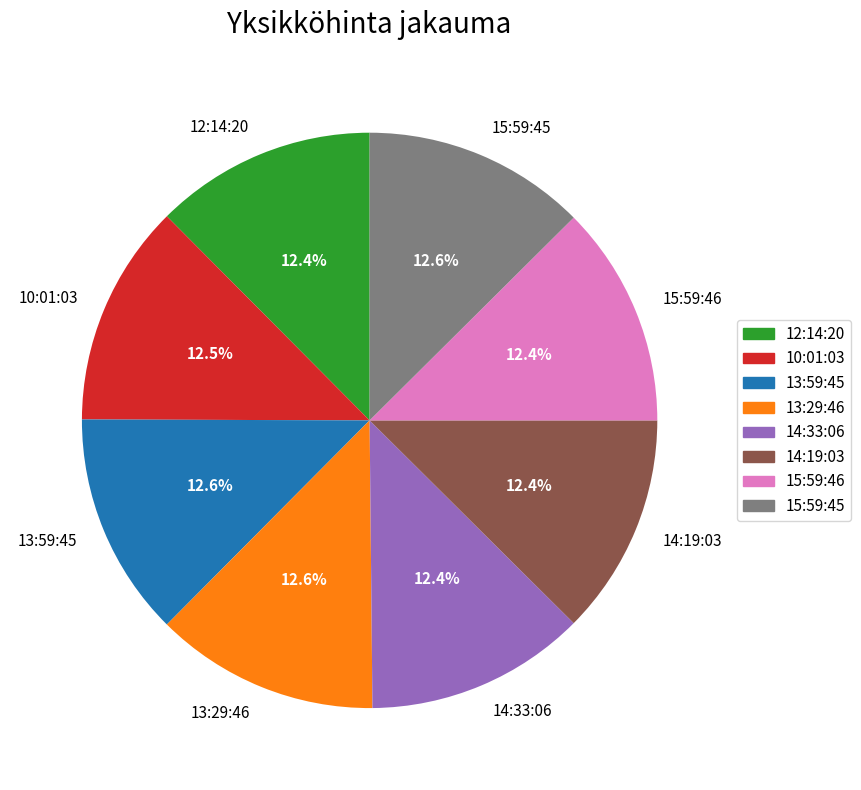

What percentage do 13:59:45 and 10:01:03 together represent?

25.1%